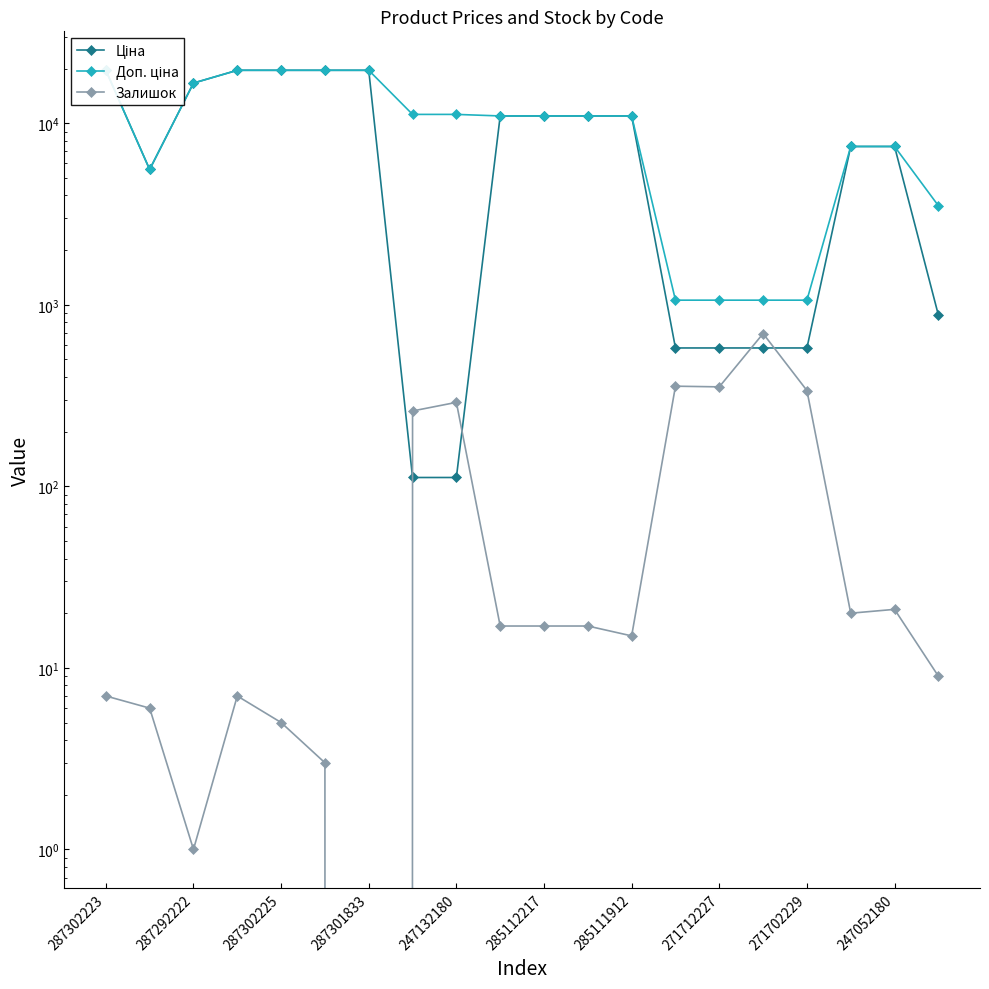

True or false: Доп. ціна has a value of 25638.7 at 287301833.

False